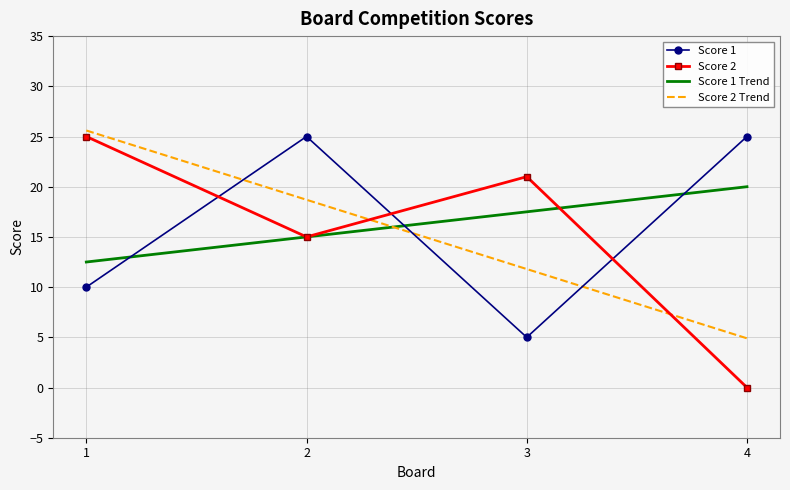

How many series are shown in this chart?

4